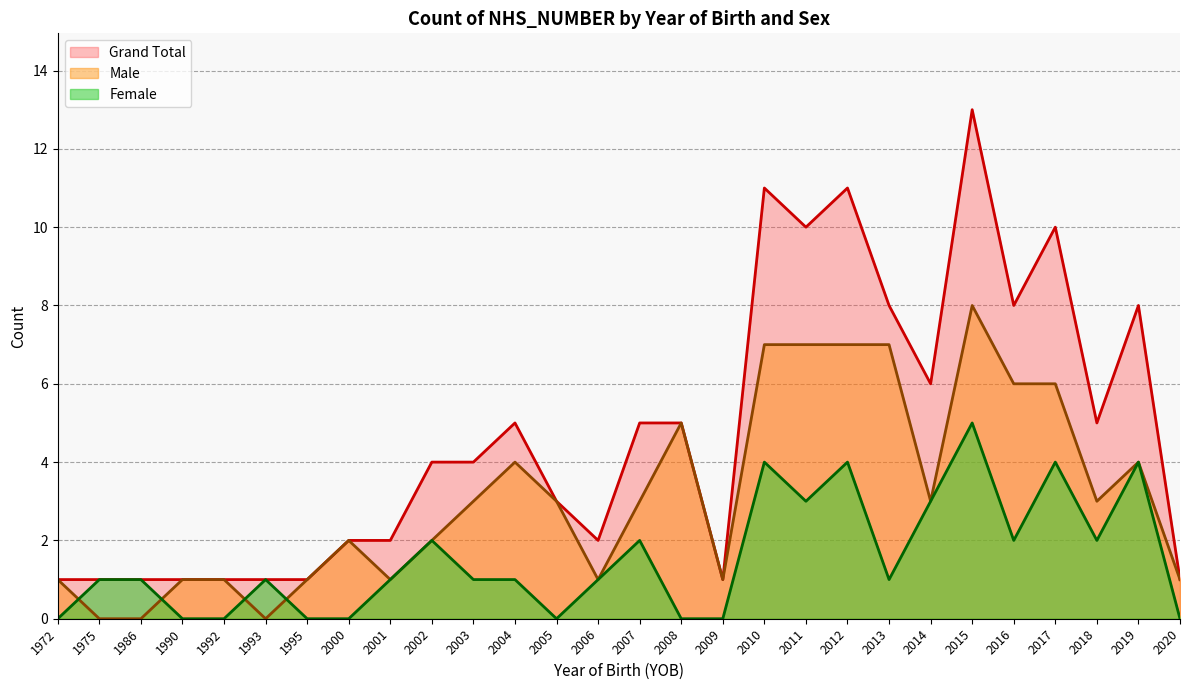

How many intersections are there between Male and Female?

4